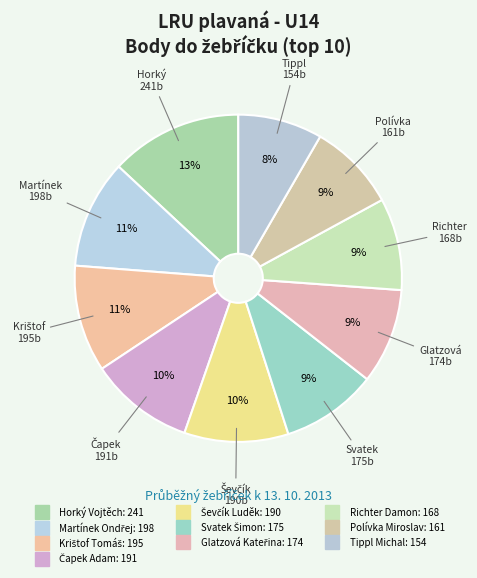

What percentage is NOT represented by Čapek Adam?

89.7%